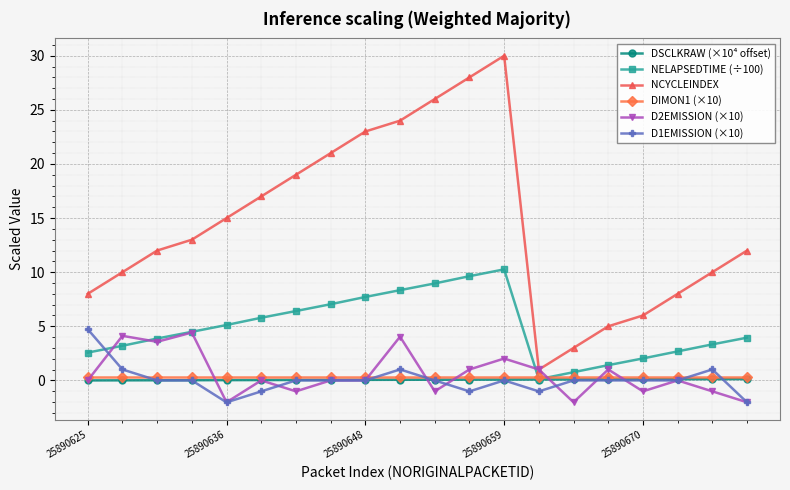

Which series has the largest total across all categories?

NCYCLEINDEX